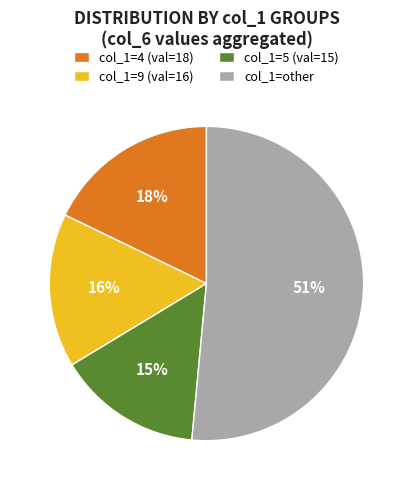

Which slice is the largest?

col_1=other